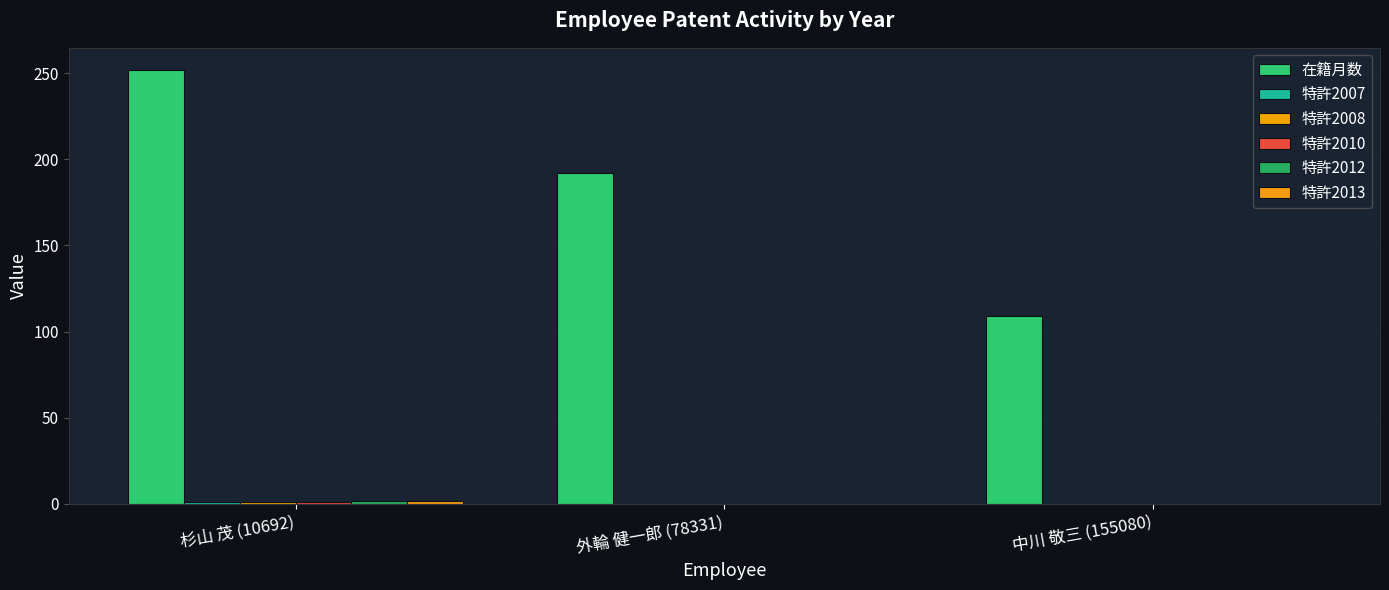

What is the label of the 2nd bar from the right?

外輪 健一郎 (78331)